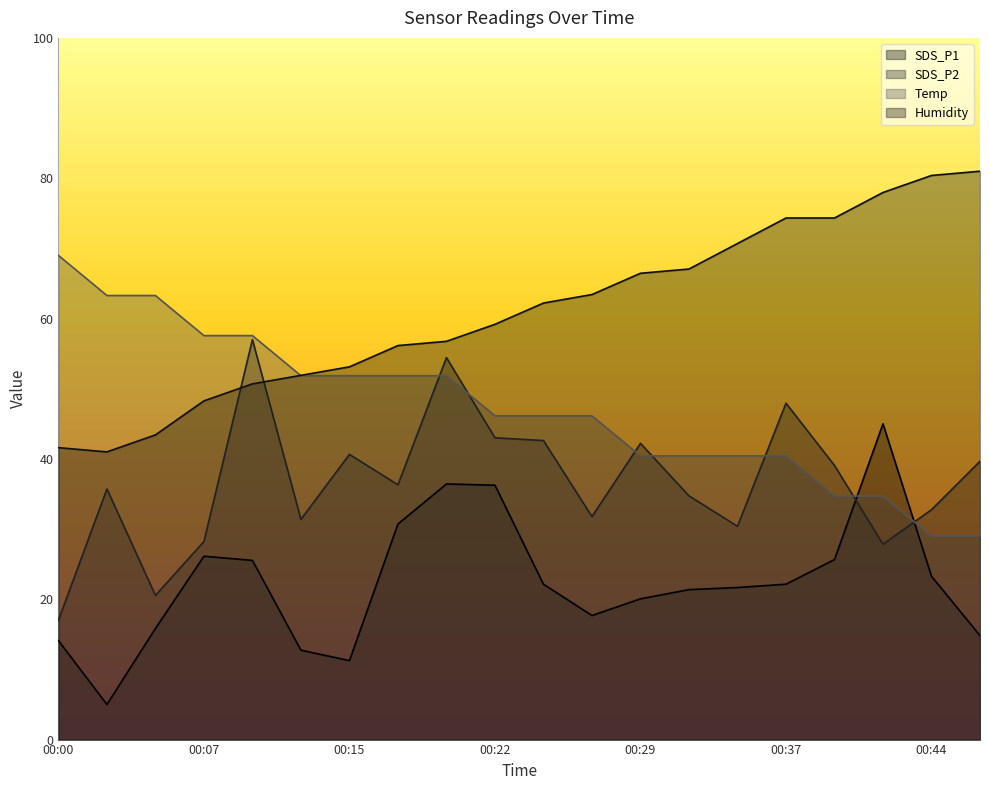

What is the average value of the Humidity series?

61.0